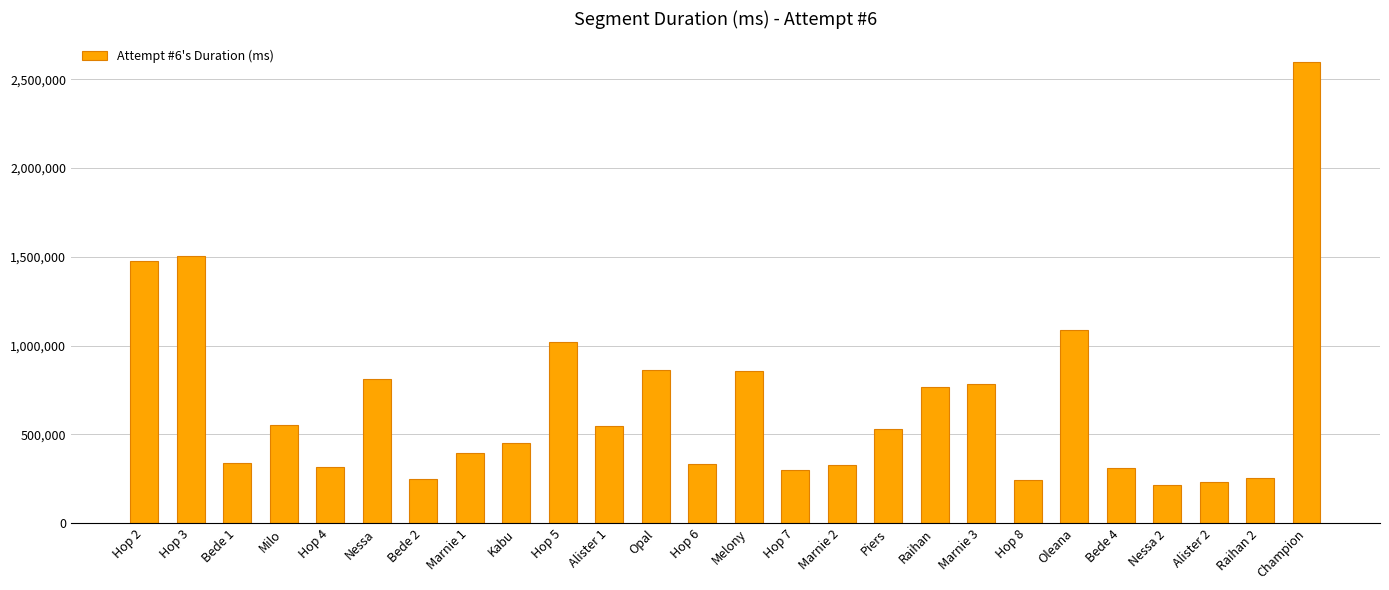

What is the maximum value shown in the chart?

2599432